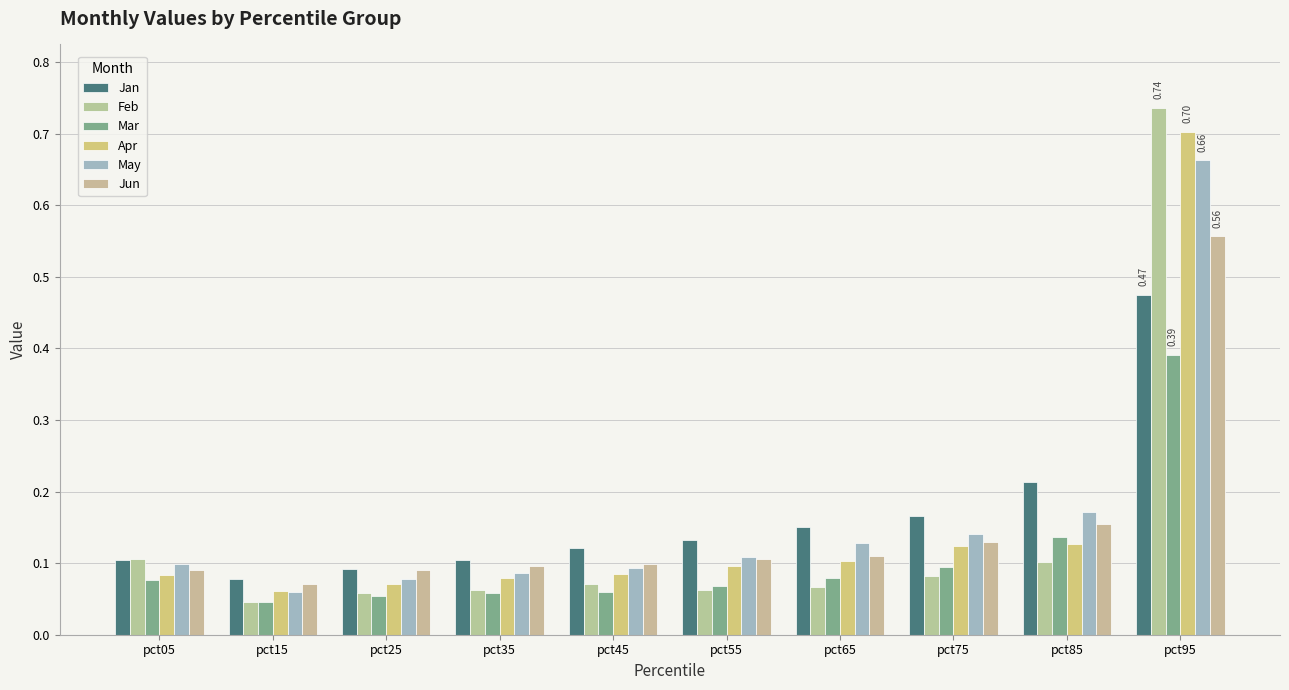

What is the average value of the May series?

0.2